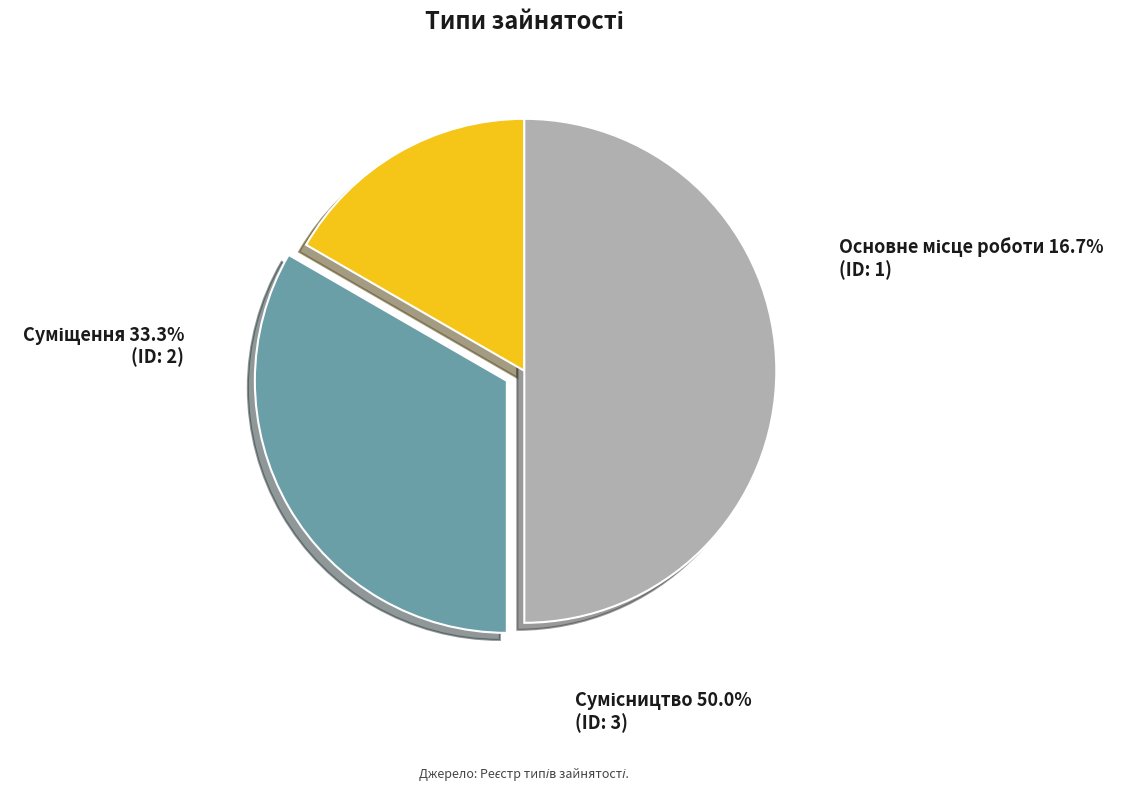

Is Основне місце роботи the majority of the pie?

No